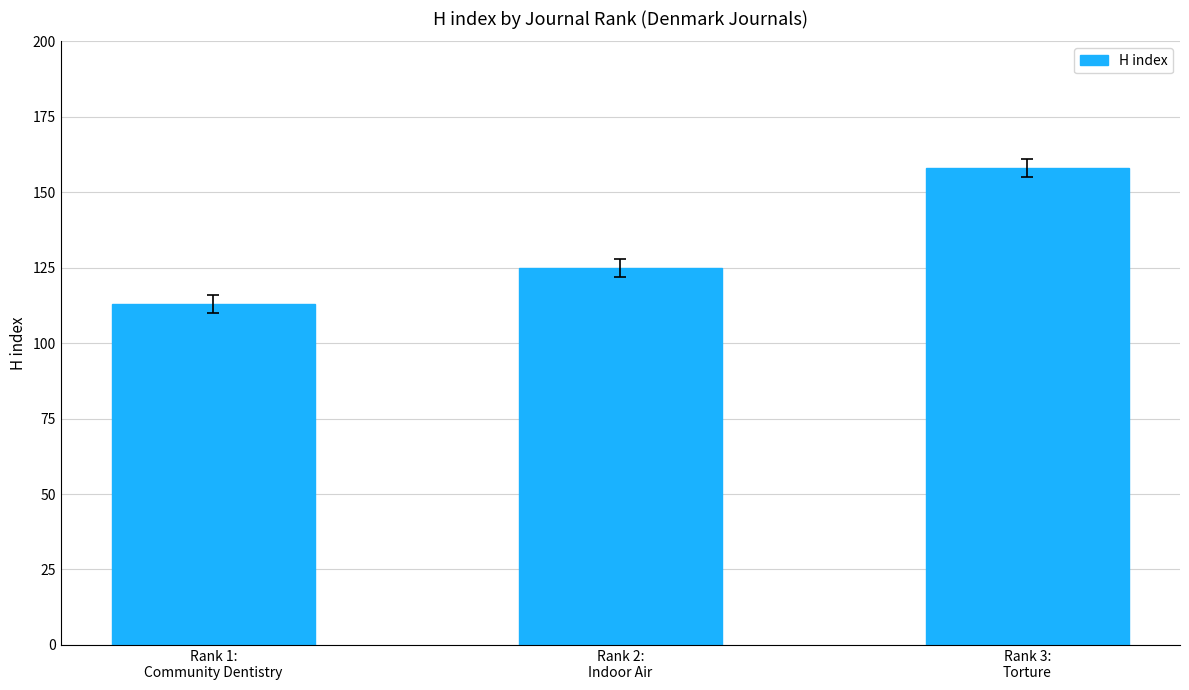

At which category does the chart reach its peak across all series?

Rank 3:
Torture